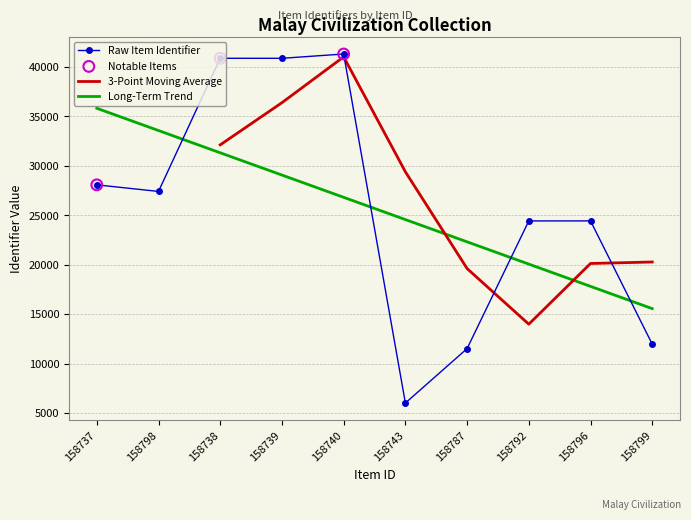

What is the change in value from 158798 to 158738?

+13463